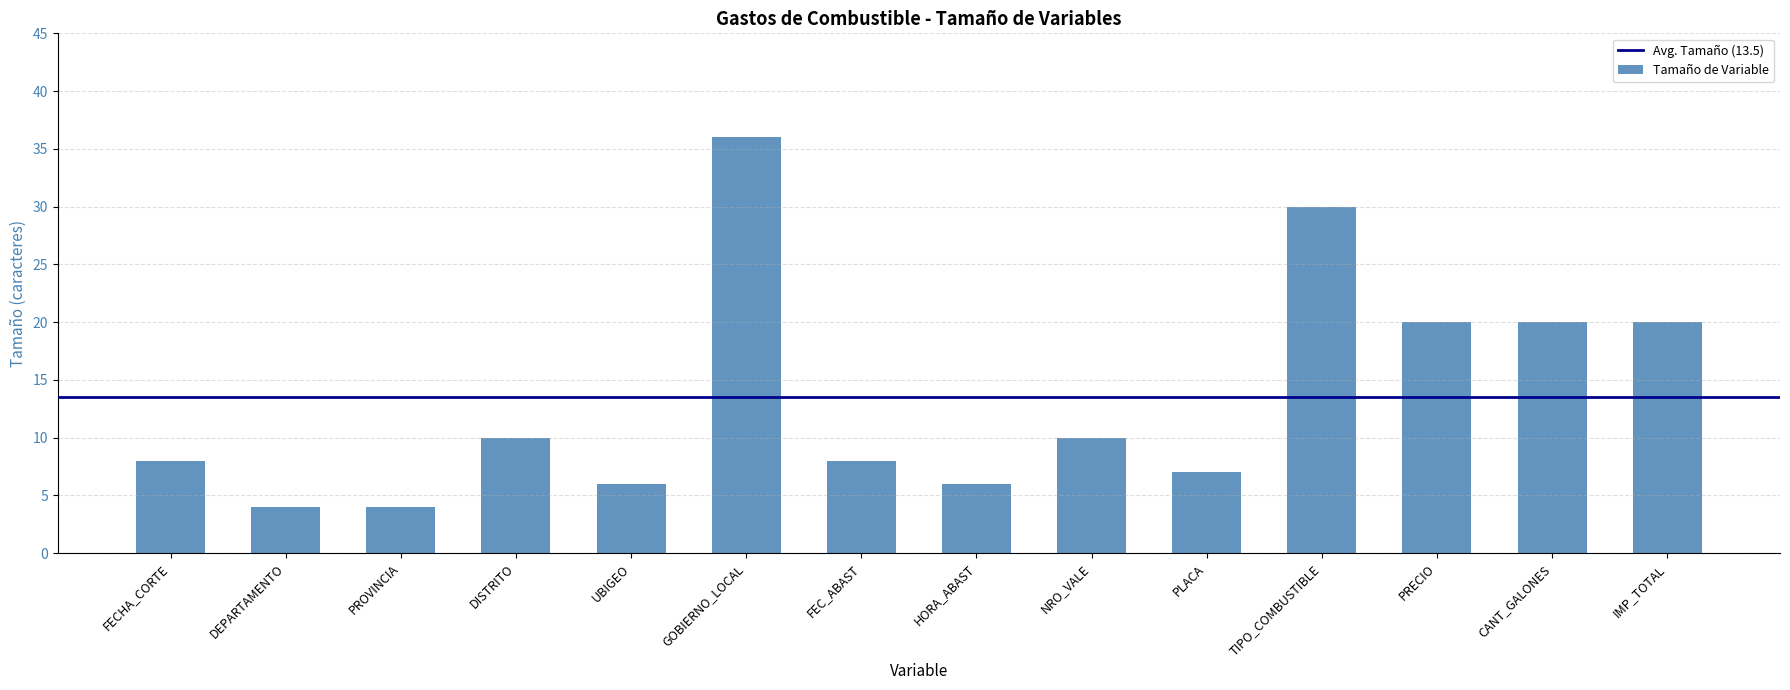

What is the label of the 13th bar from the left?

CANT_GALONES